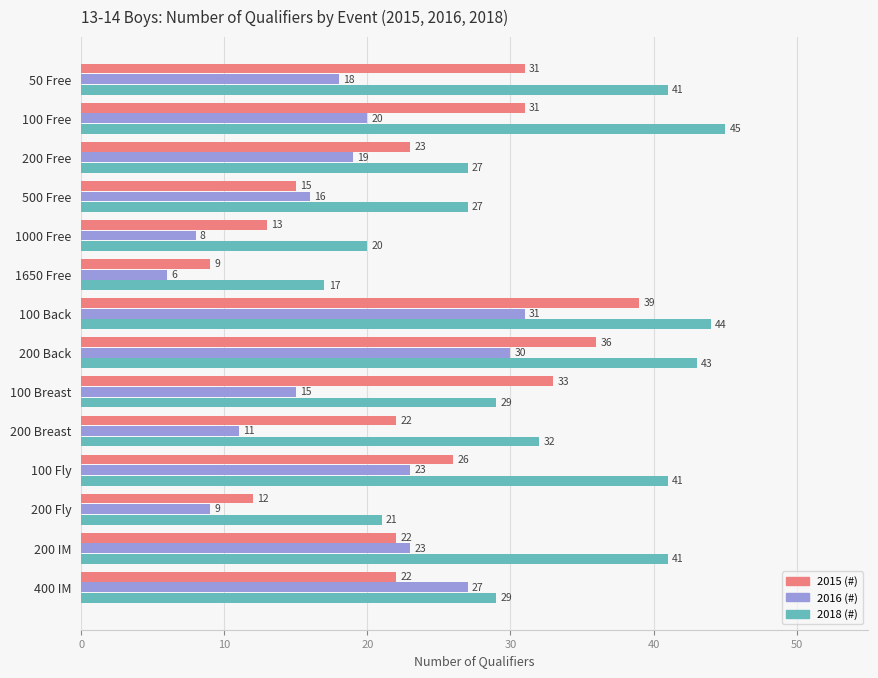

At which label does 2016 (#) reach its peak?

100 Back